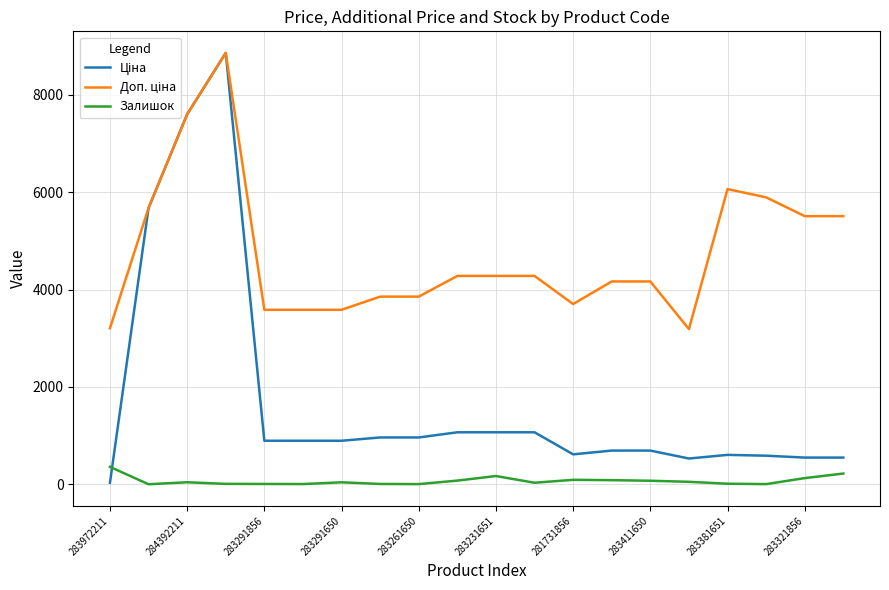

What is the maximum value for Залишок?

360.0